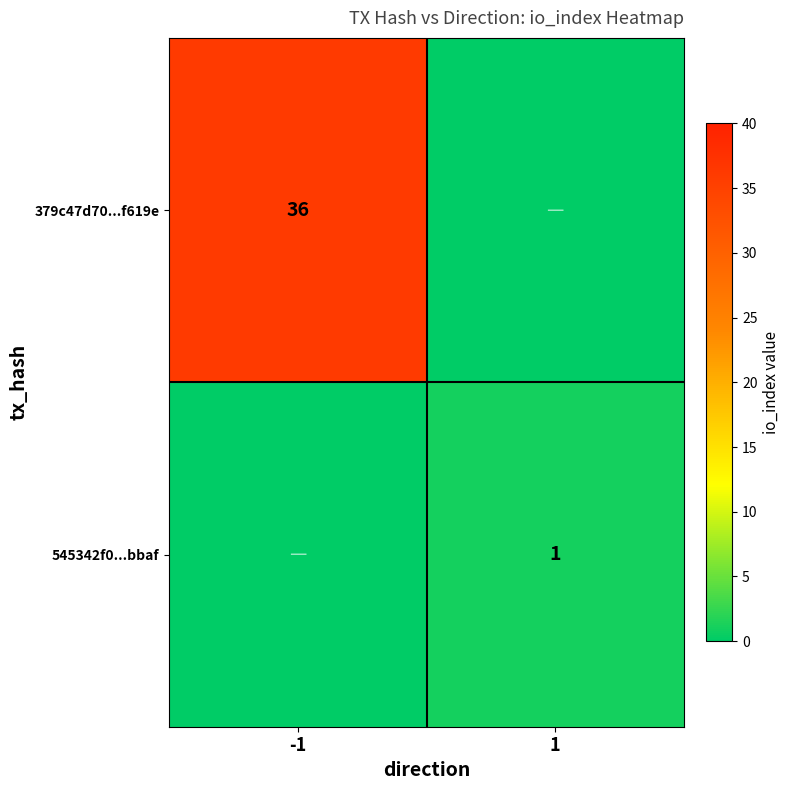

Which category has the lowest value across all series?

1